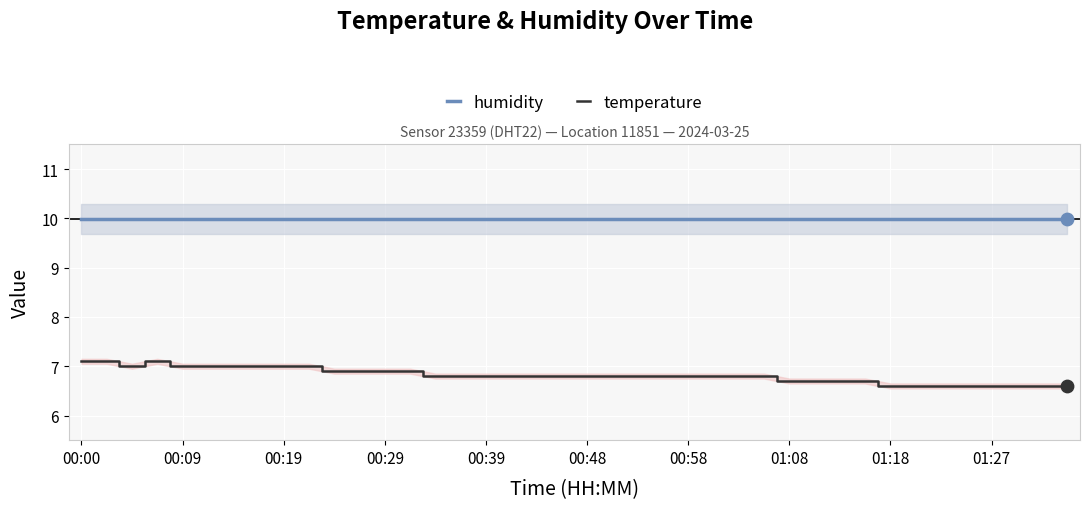

What is the total value across all series at 31?

16.7